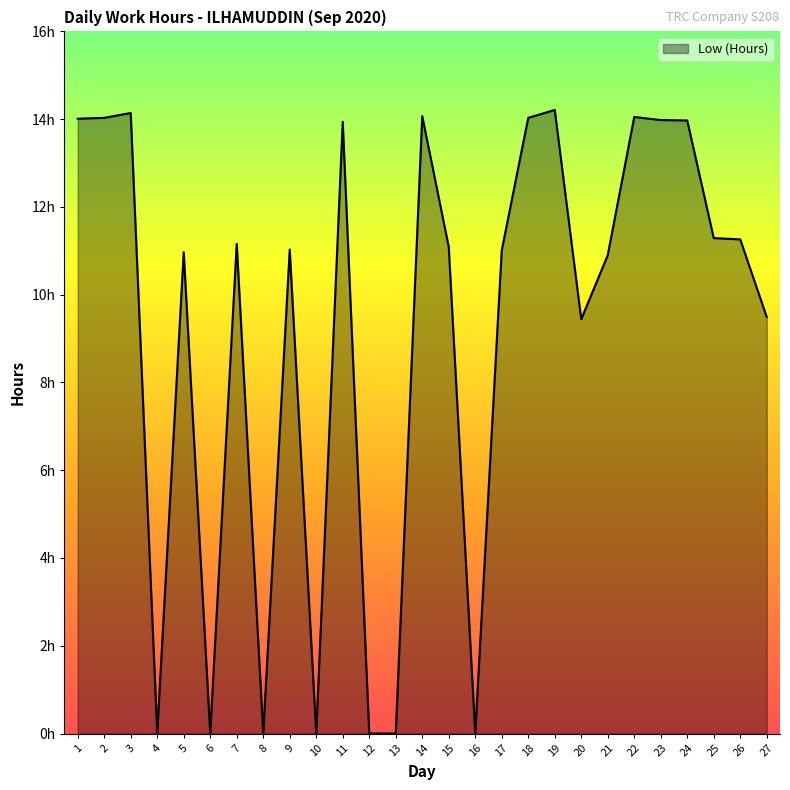

What is the change in value from 5 to 21?

-0.1